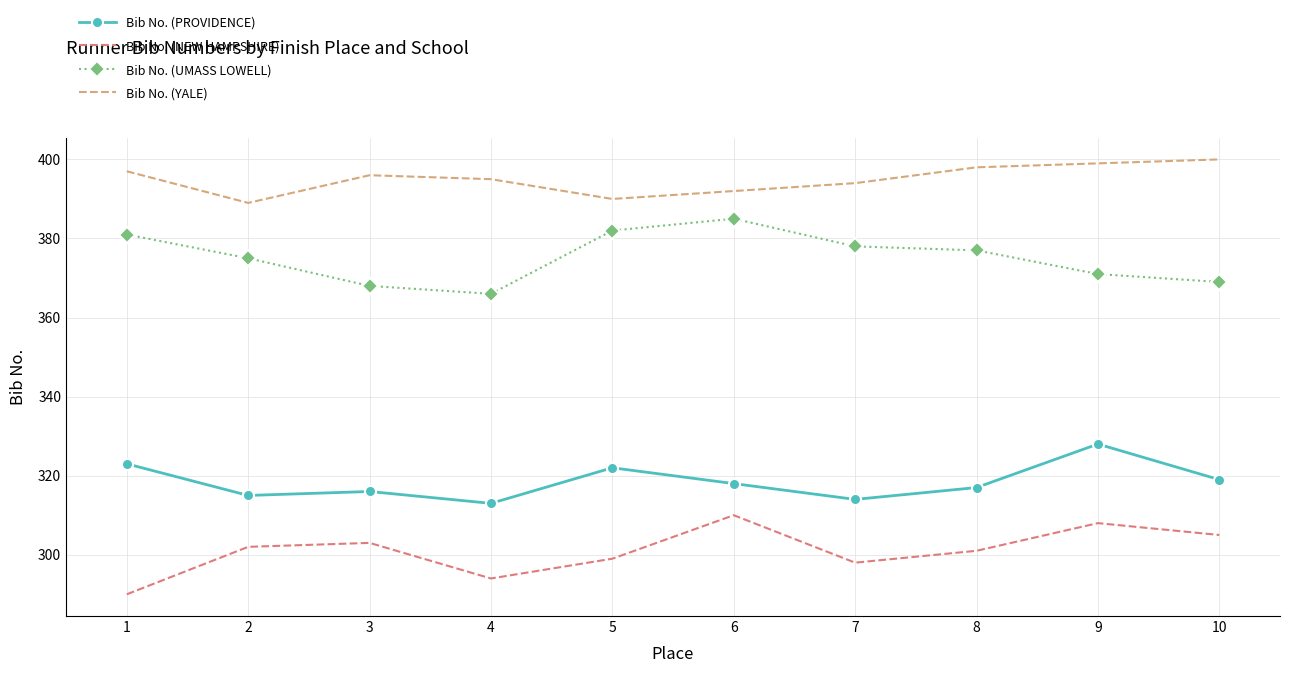

Which series has the largest range (max minus min)?

Bib No. (NEW HAMPSHIRE)